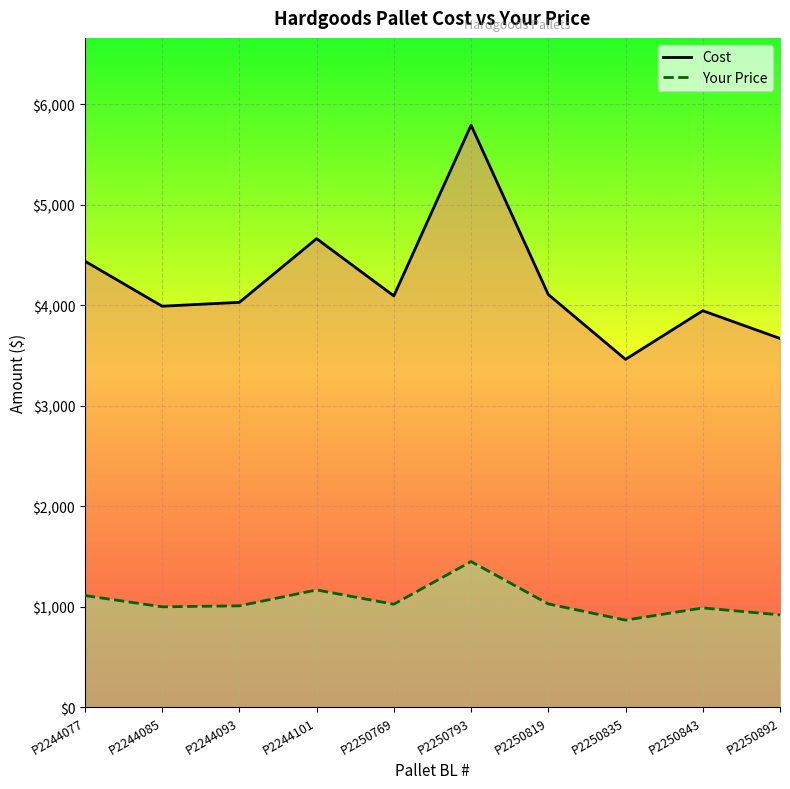

How many series are shown in this chart?

2